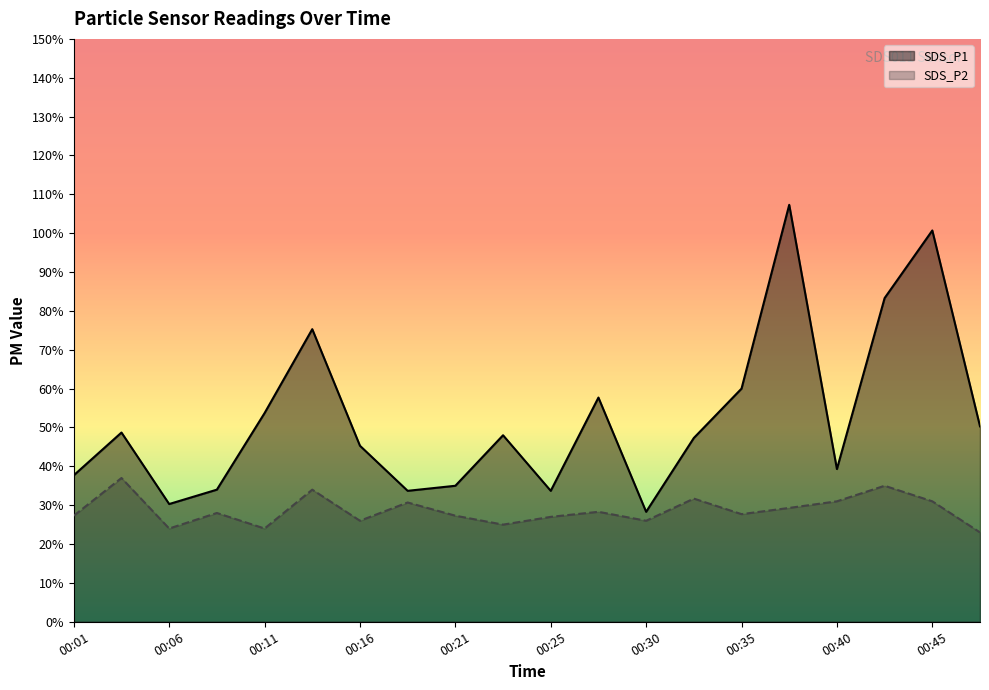

What is the spread (max minus min) of values at 00:38?

7.8